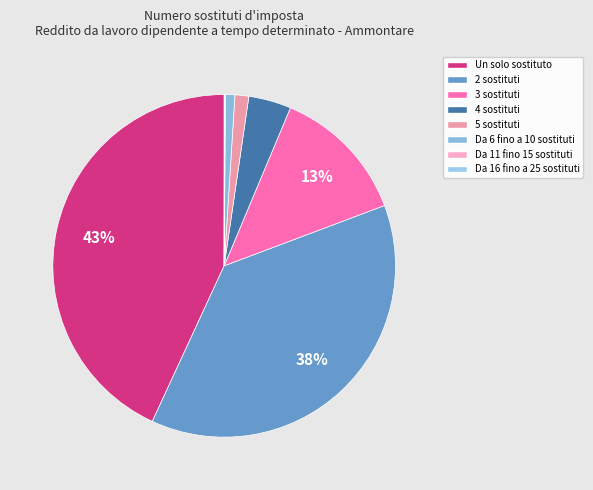

What is the ratio of the value at Un solo sostituto to the value at 4 sostituti?

10.7